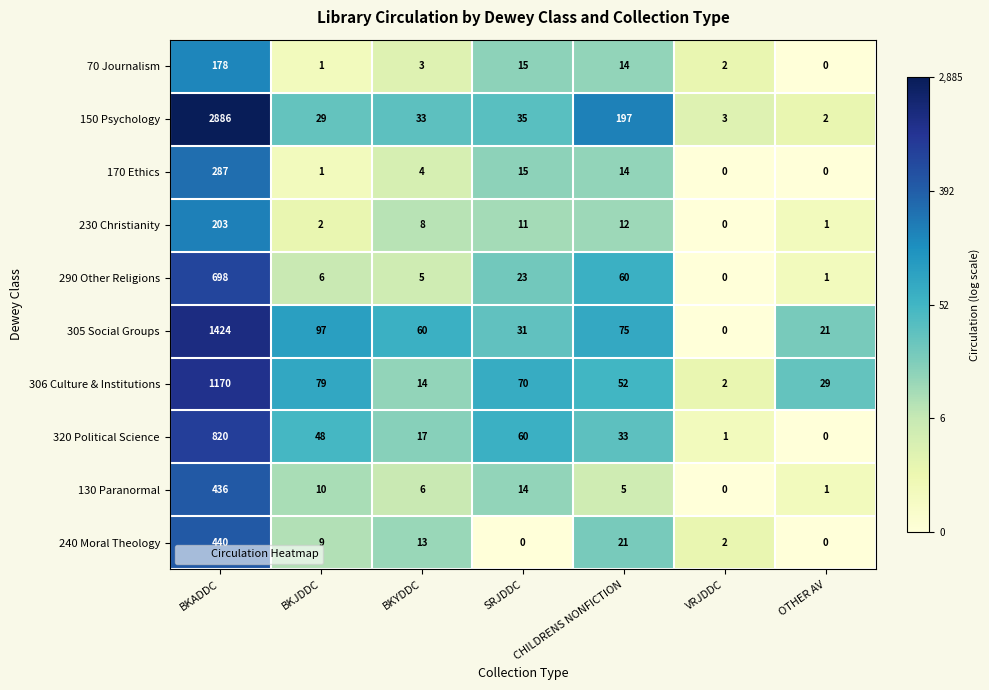

At which label is 150 Psychology closest to 1444?

CHILDRENS NONFICTION